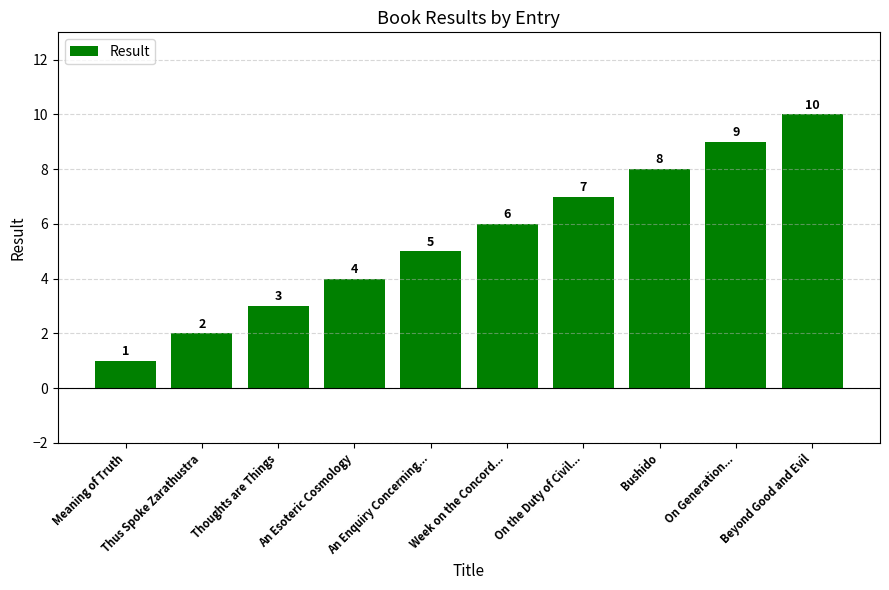

What is the difference between the maximum and second lowest values?

8